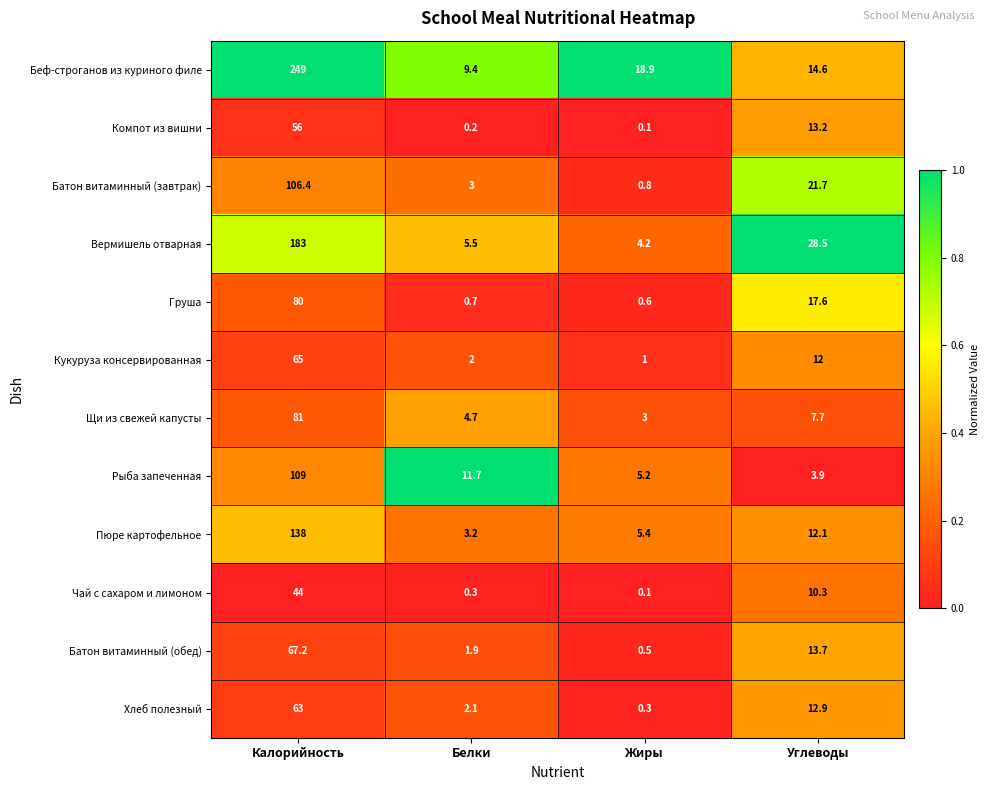

What is the difference between the second highest and second lowest values in the Щи из свежей капусты series?

3.0